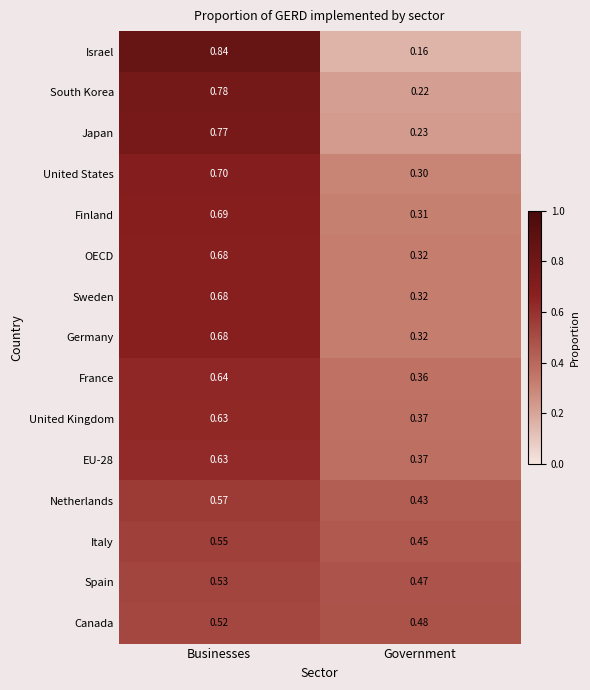

What is the difference between the highest and lowest values at Government?

0.3